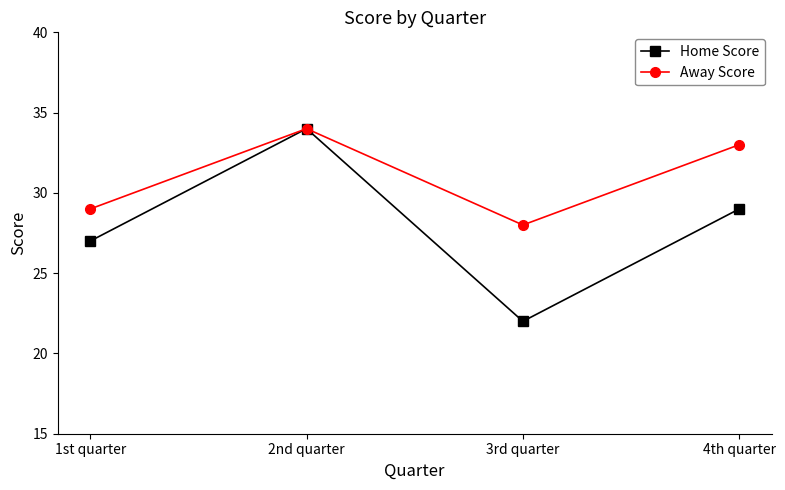

What is the total value across all series at 1st quarter?

56